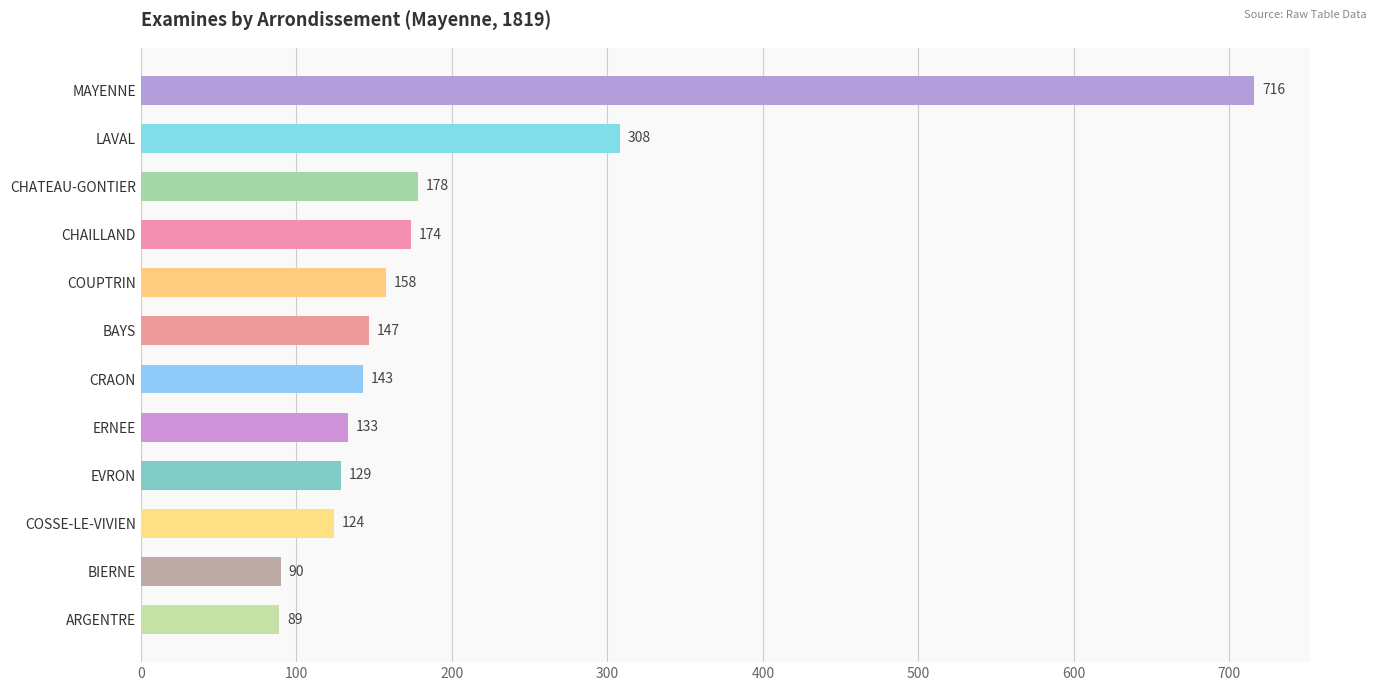

What is the change in value from CHAILLAND to ERNEE?

-41